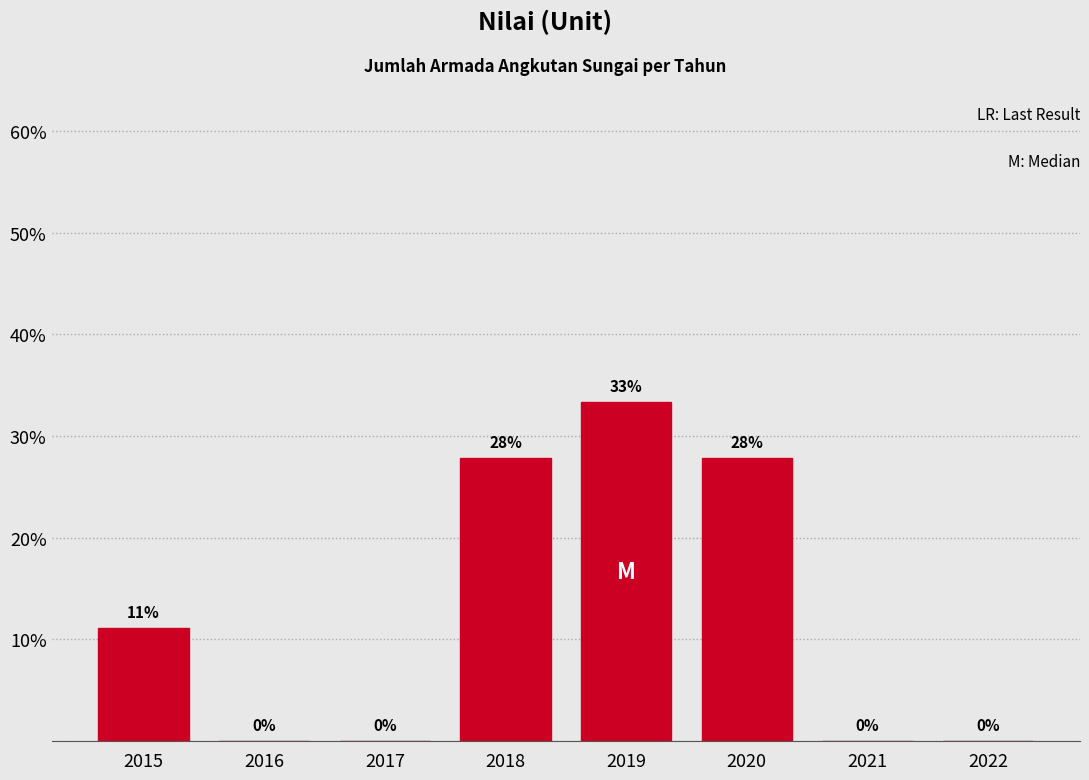

What value does the data have at 2019?

33.3